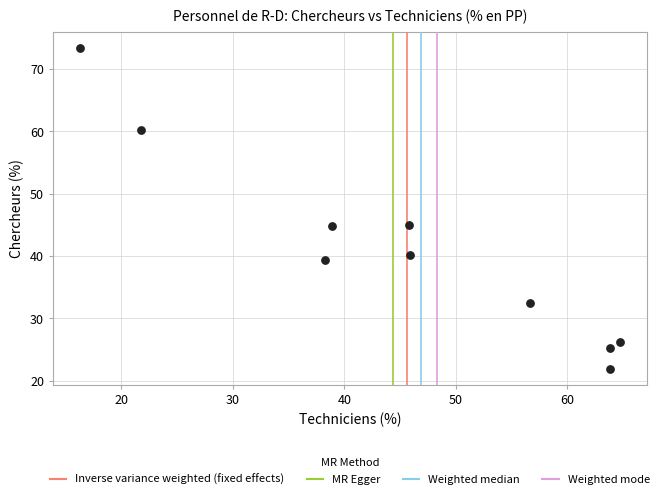

What is the average Y value?

40.9